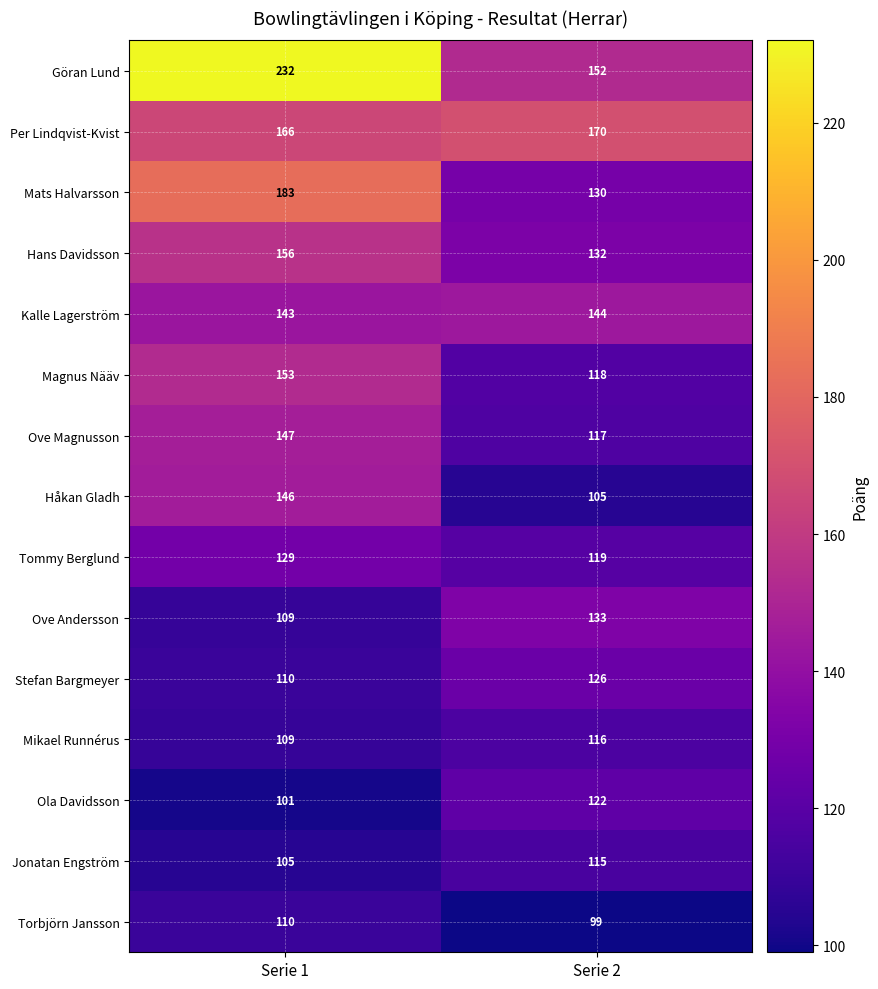

True or false: Magnus Nääv has a value of 65 at Serie 2.

False